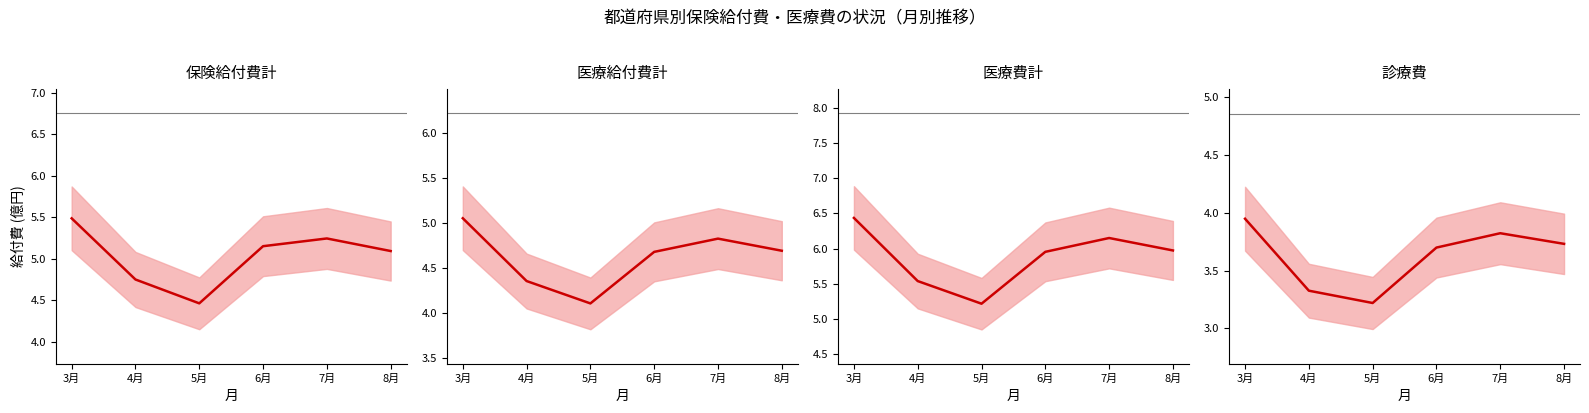

At which category does the chart reach its peak across all series?

3月